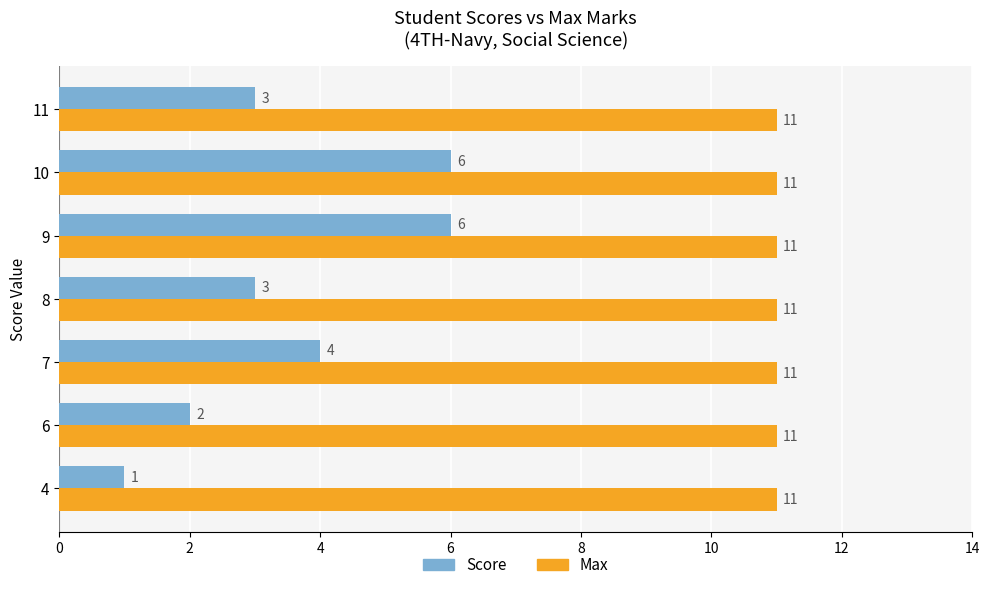

What is the spread (max minus min) of values at 4?

10